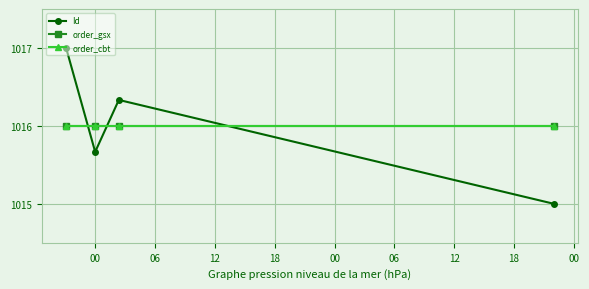

Does the chart have visible grid lines?

Yes